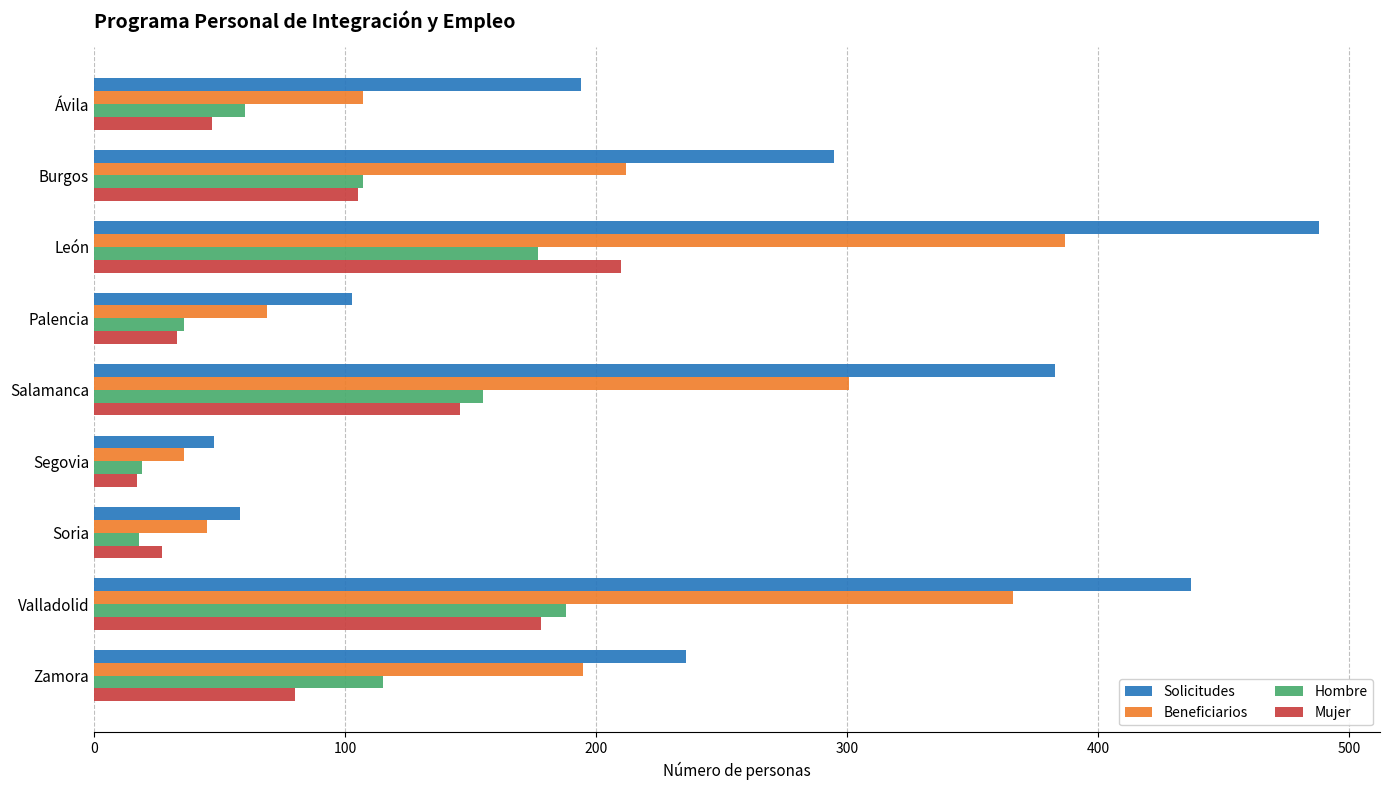

What is the sum of the Hombre values at Segovia and Palencia?

55